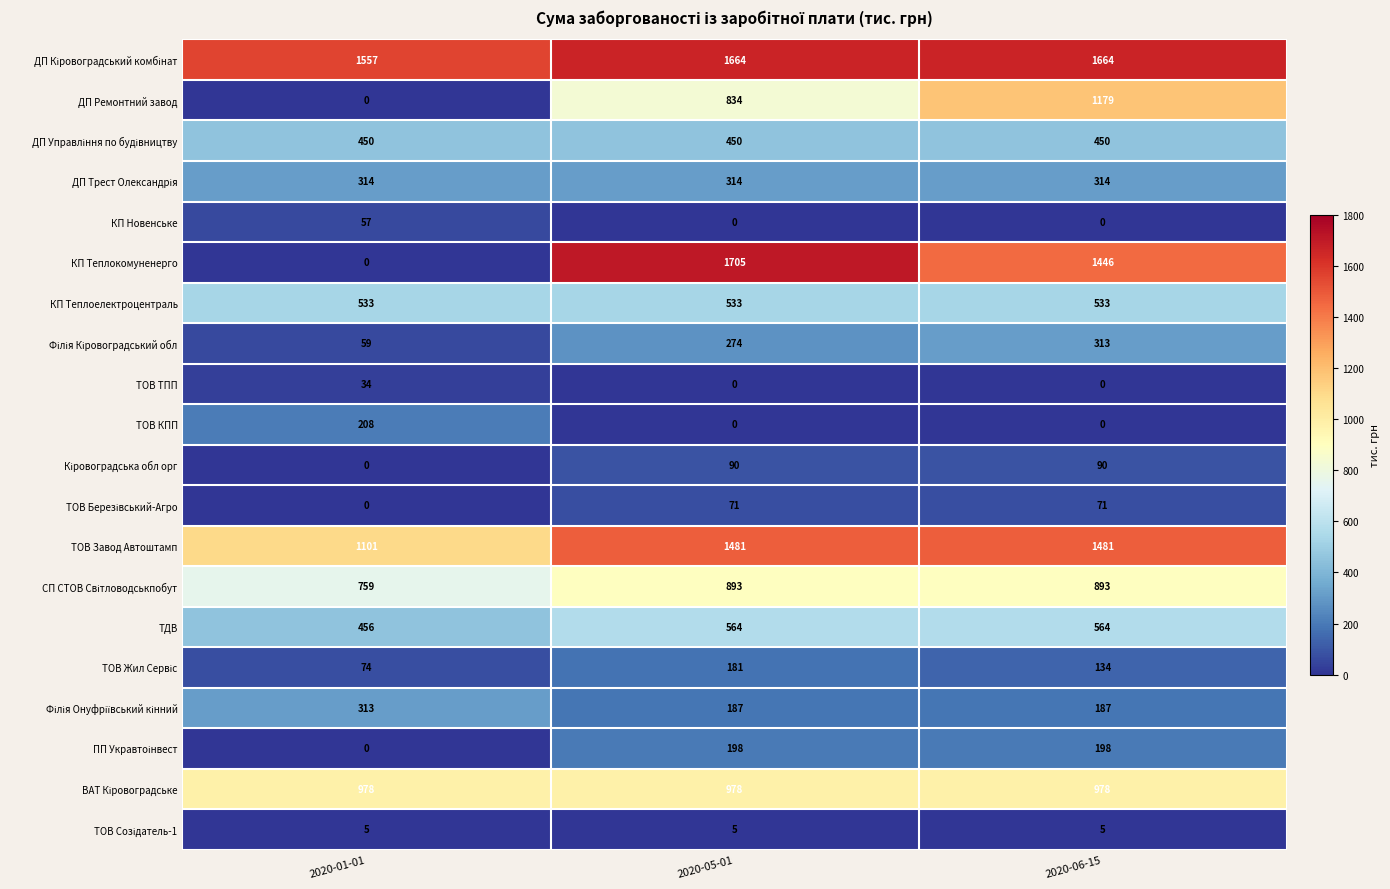

How many categories are shown in the chart?

3